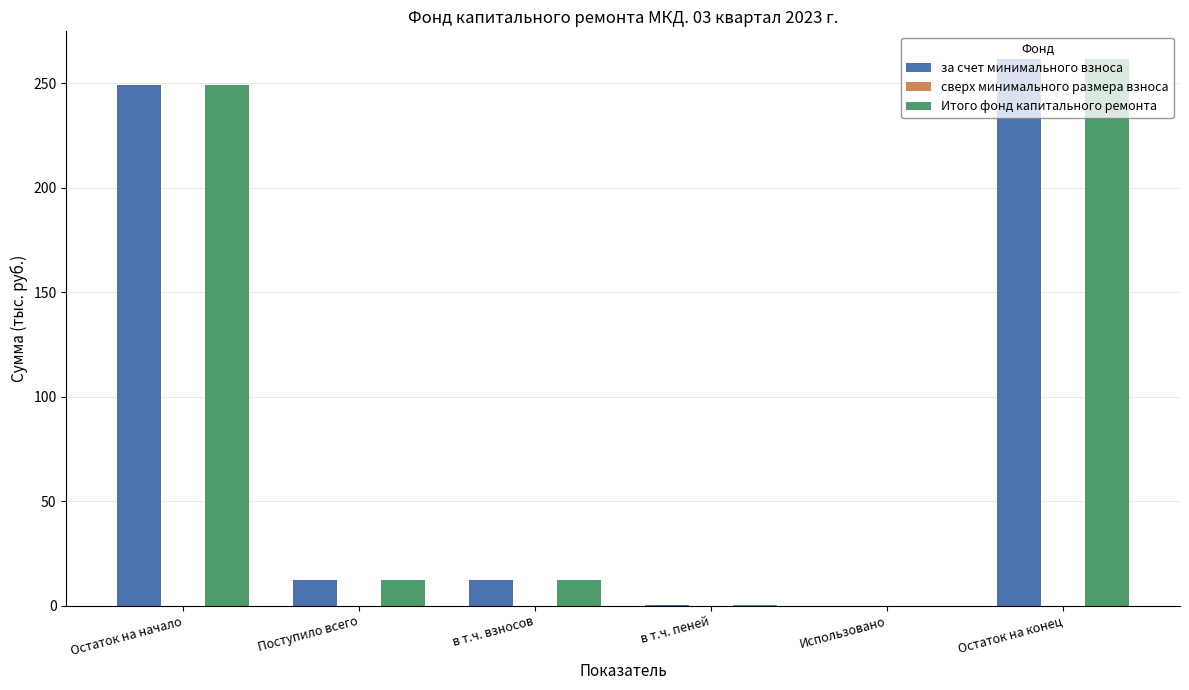

The value of Итого фонд капитального ремонта at Остаток на конец is 261.6. True or false?

True